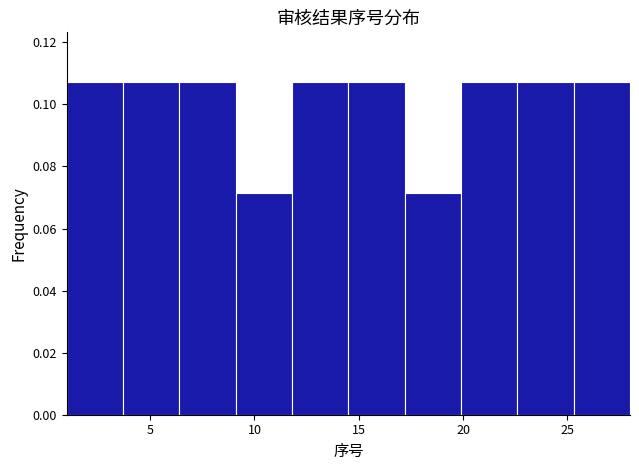

Reading left to right, transcribe this chart: for each bar, give the range it covers on the x-axis and its height. Neither the bar edges nor the heights are printed on the chart, so give them approximately, as read against the axes.

1.0 to 3.7: 0.108
3.7 to 6.4: 0.108
6.4 to 9.1: 0.108
9.1 to 11.8: 0.072
11.8 to 14.5: 0.108
14.5 to 17.2: 0.108
17.2 to 19.9: 0.072
19.9 to 22.6: 0.108
22.6 to 25.3: 0.108
25.3 to 28.0: 0.108